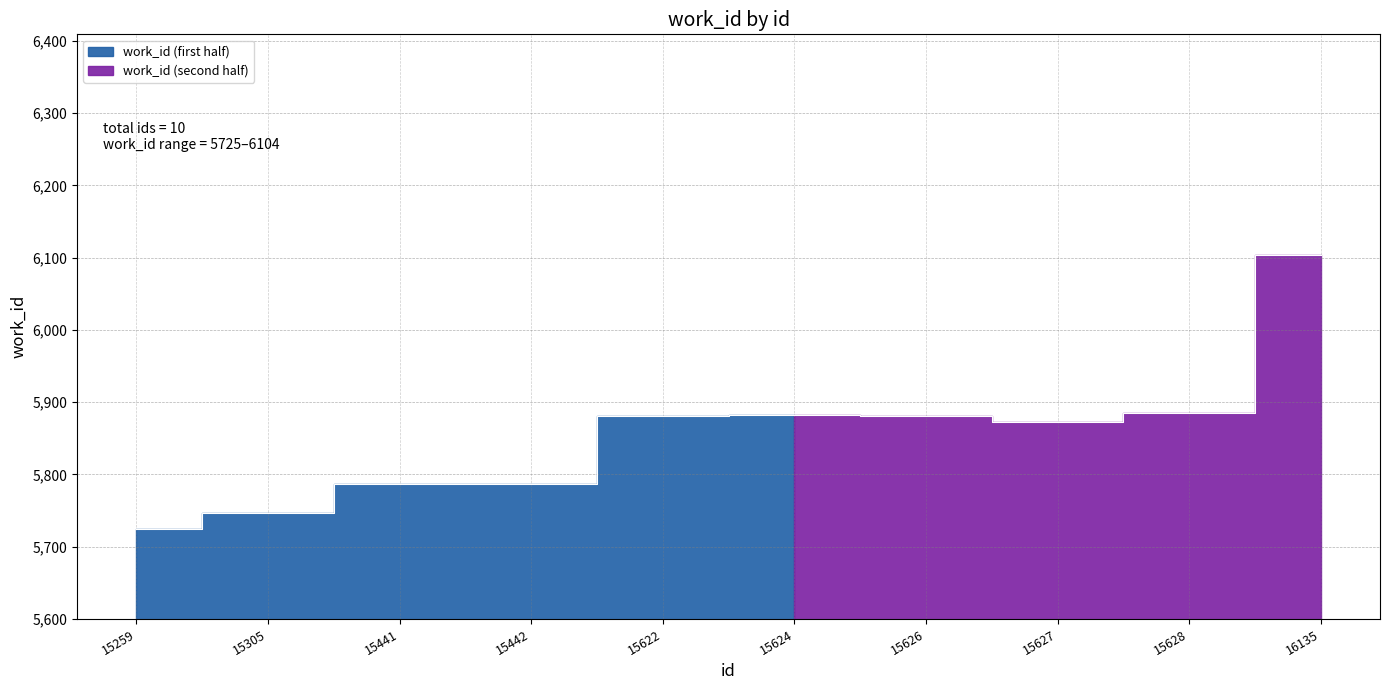

How many data points does each series have?

10